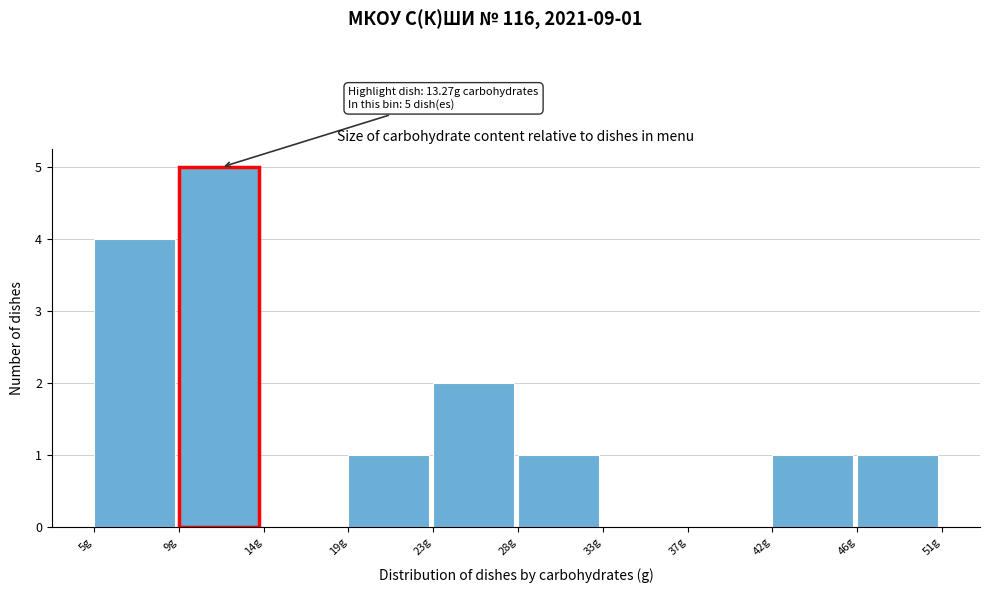

Reading left to right, transcribe all the data shown in this chart.

5g=4	9g=5	14g=0	19g=1	23g=2	28g=1	33g=0	37g=0	42g=1	46g=1